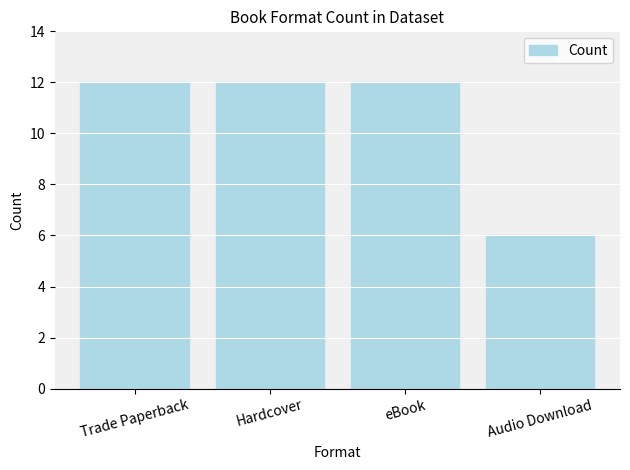

What is the smallest value displayed?

6